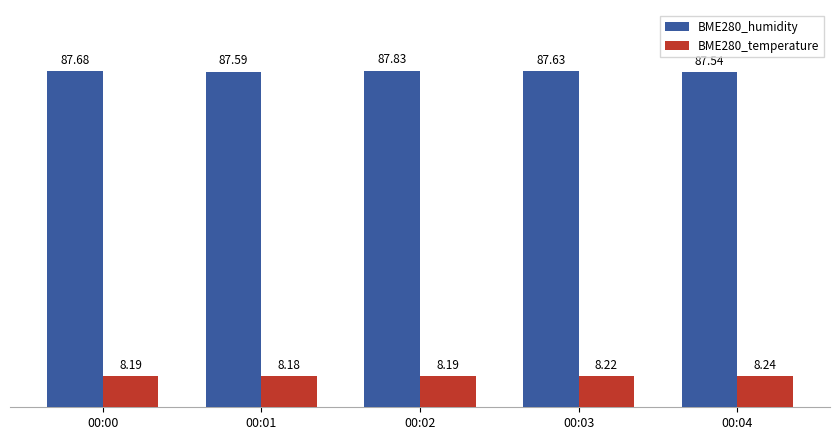

Which series has the widest spread of values?

BME280_humidity